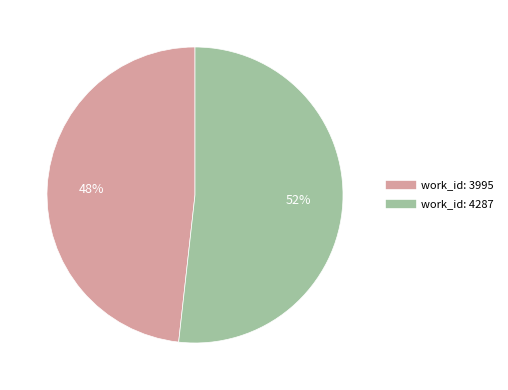

True or false: work_id: 3995 accounts for 48% of the total.

True